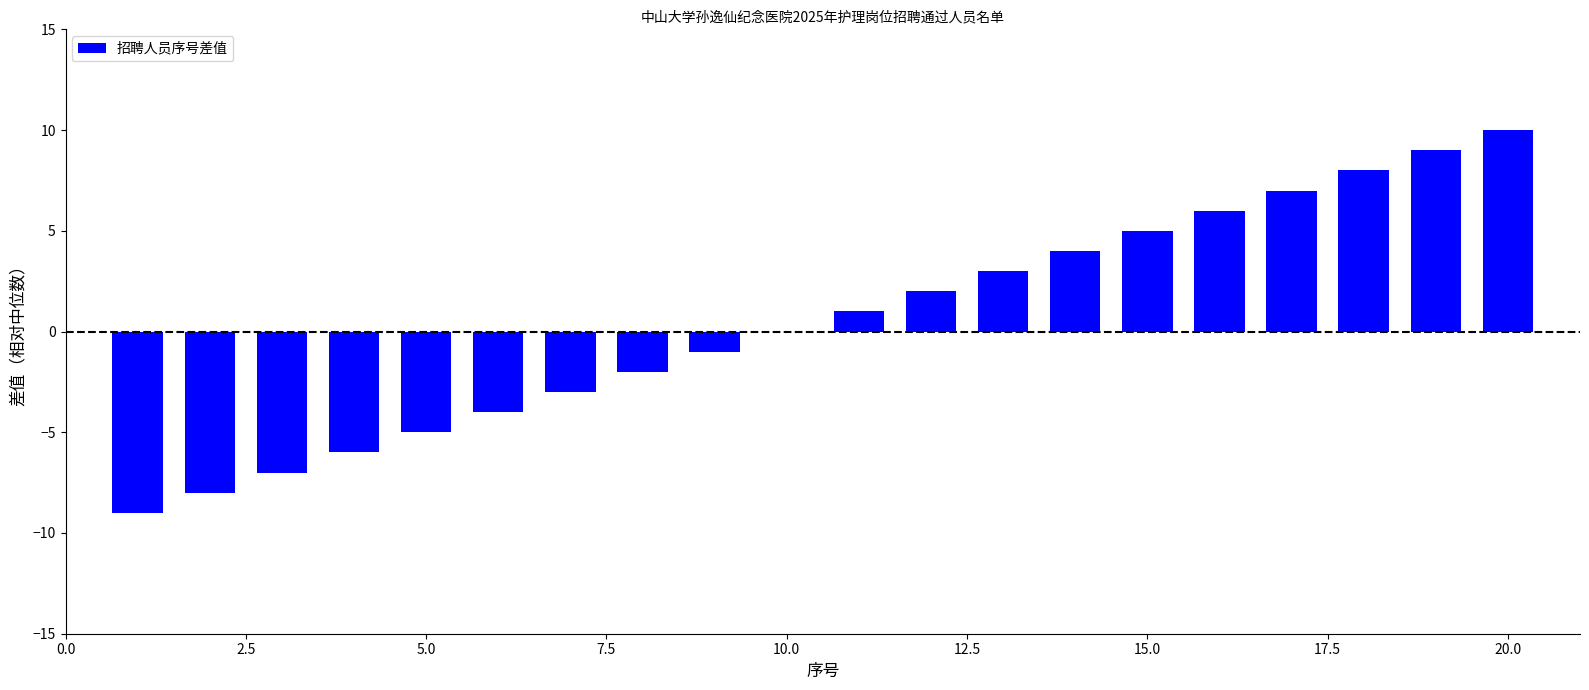

What is the maximum value shown in the chart?

10